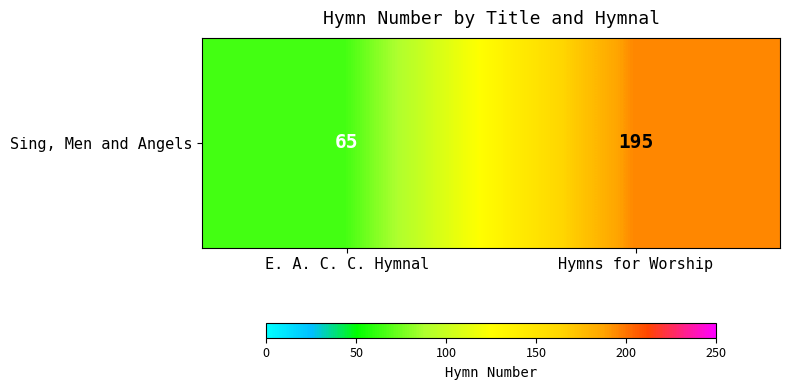

The value at Hymns for Worship is 321. True or false?

False